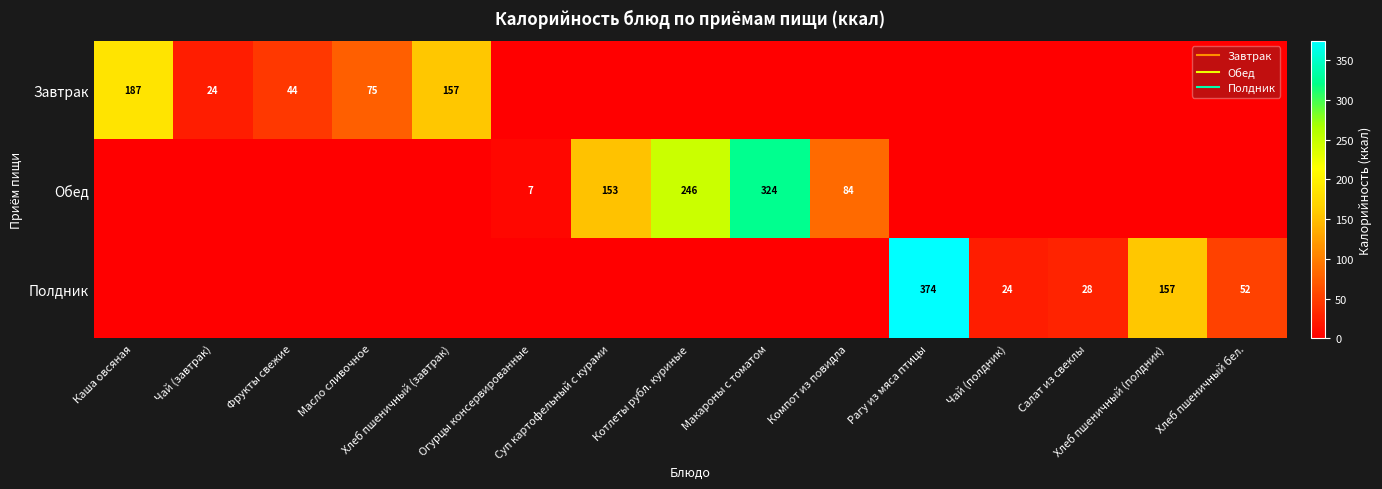

How many values in the Полдник series exceed 0?

5